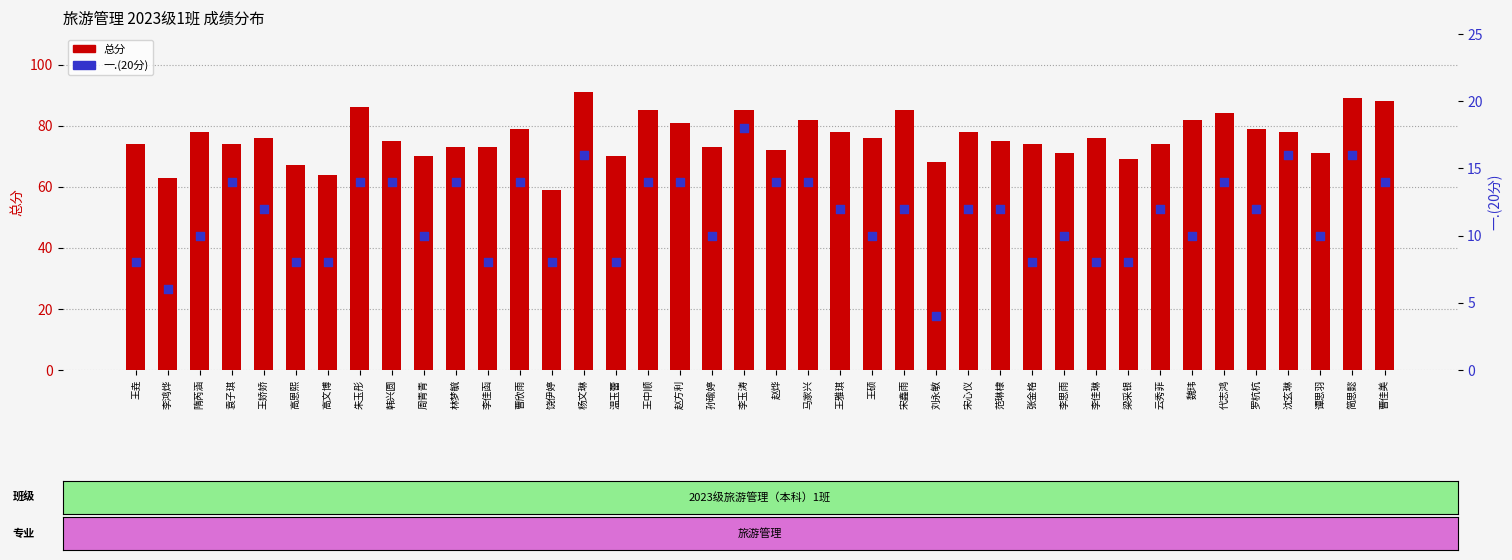

What are all the series names shown in the legend?

总分, 一.(20分)